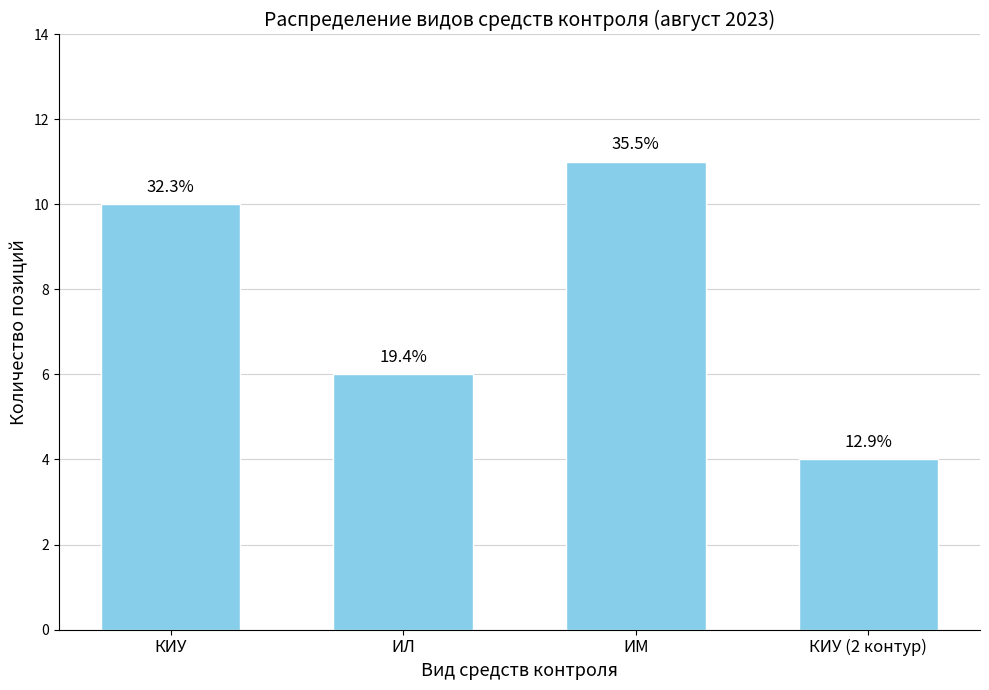

What is the average value?

8